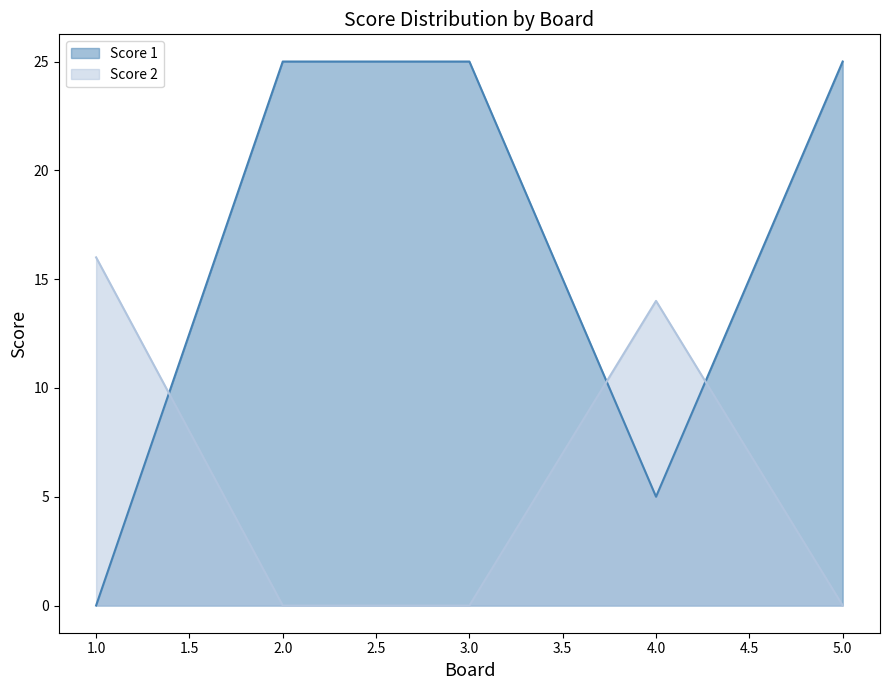

The Score 2 series shows 0 at 5.0. True or false?

True